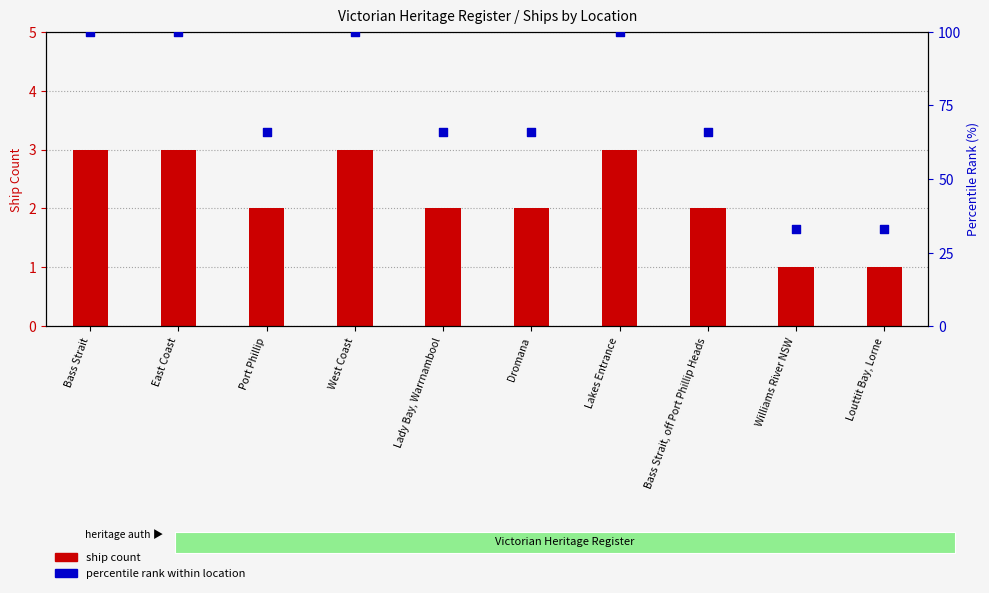

Which series contains the highest Y value?

Percentile rank within location